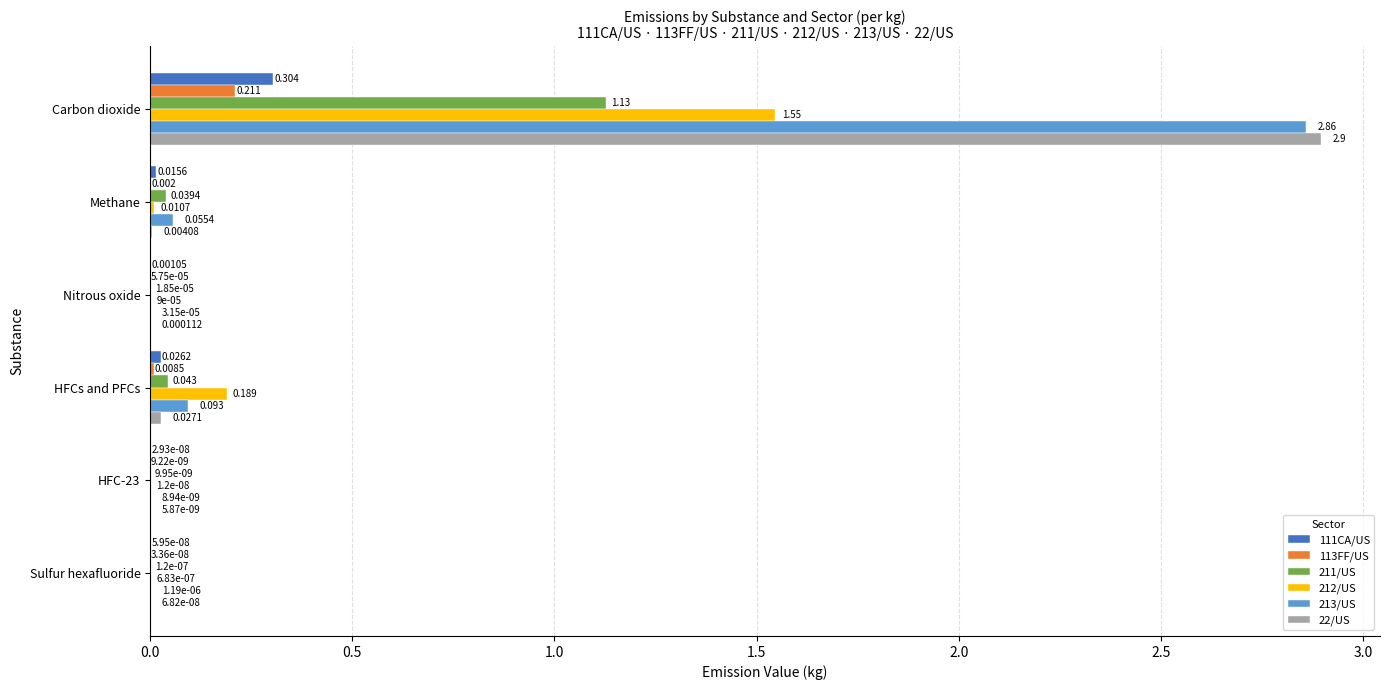

What are all the series names shown in the legend?

111CA/US, 113FF/US, 211/US, 212/US, 213/US, 22/US